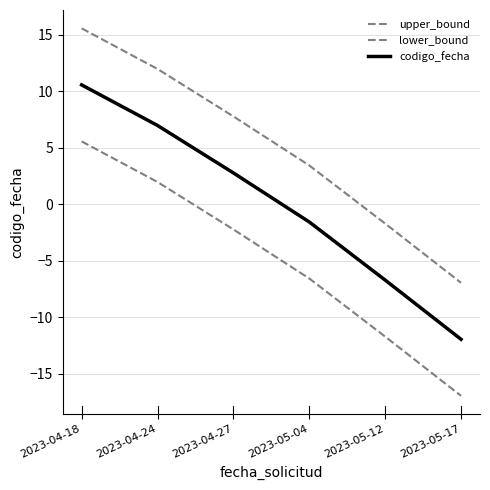

Is it true that lower_bound equals 2.0 at 2023-04-24?

True